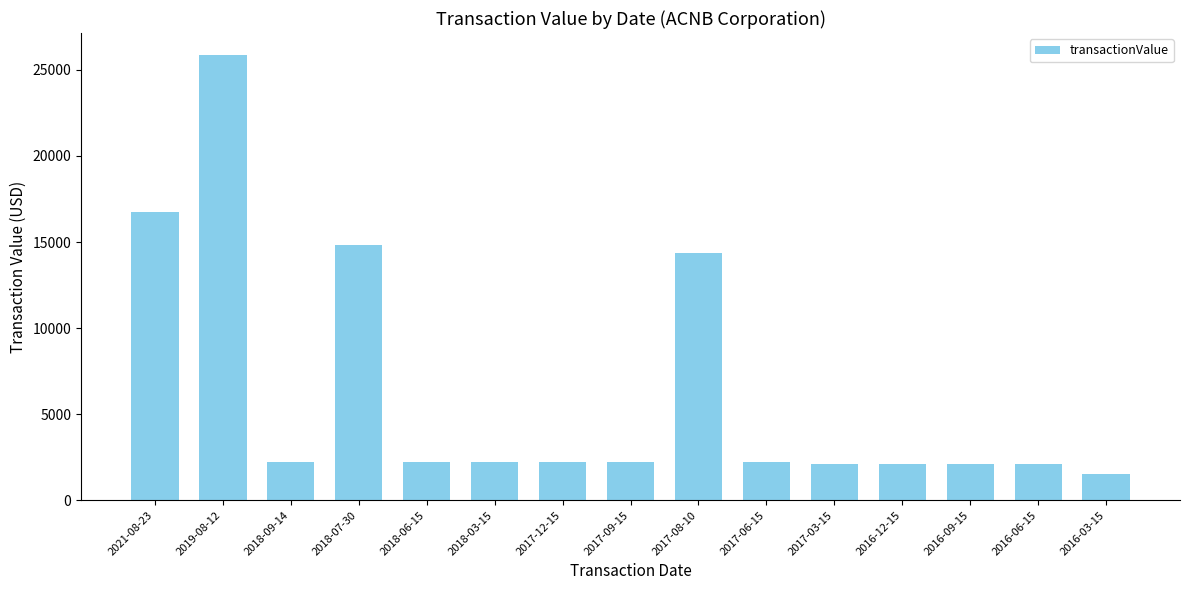

What is the greatest value displayed?

25849